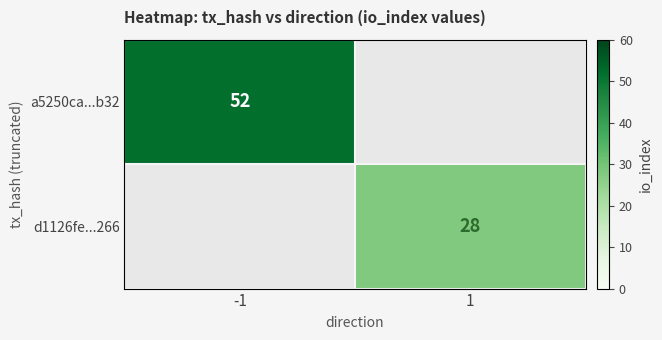

The value of a5250ca...b32 at -1 is 52. True or false?

True